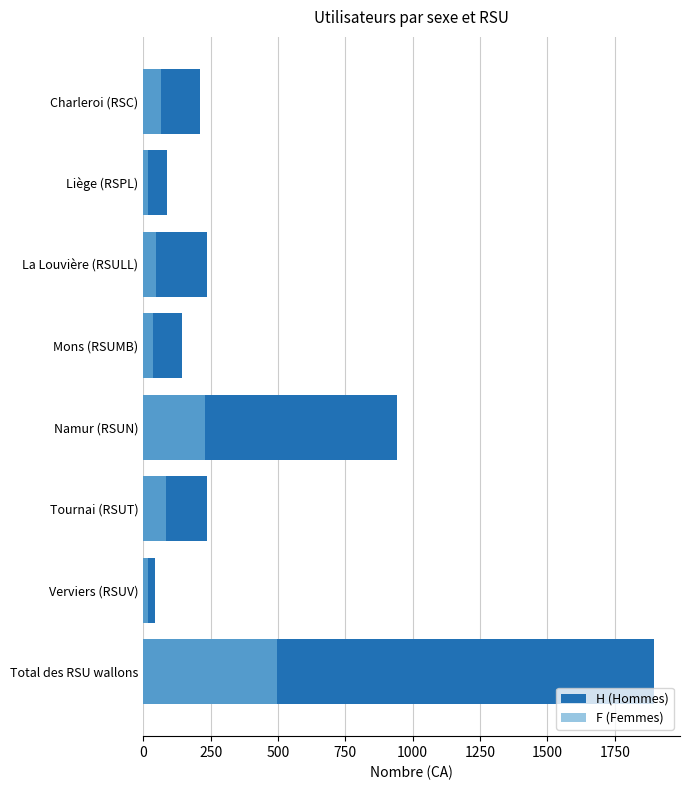

Which series has the largest range (max minus min)?

H (Hommes)